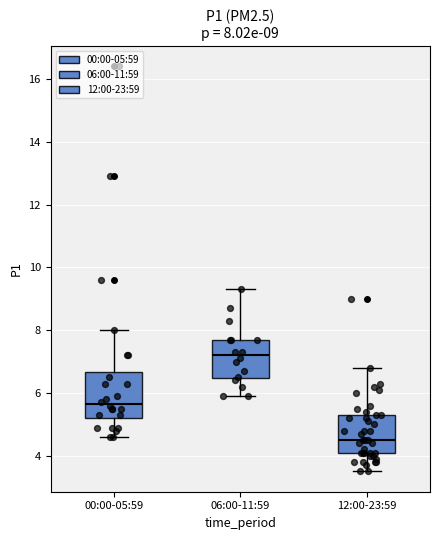

Which box has the lowest median line?

12:00-23:59